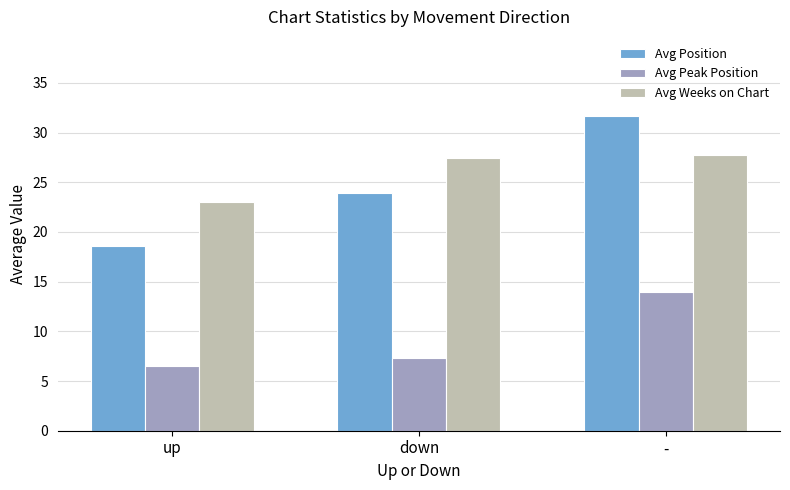

What is the difference between the second highest and minimum values in the Avg Peak Position series?

0.8